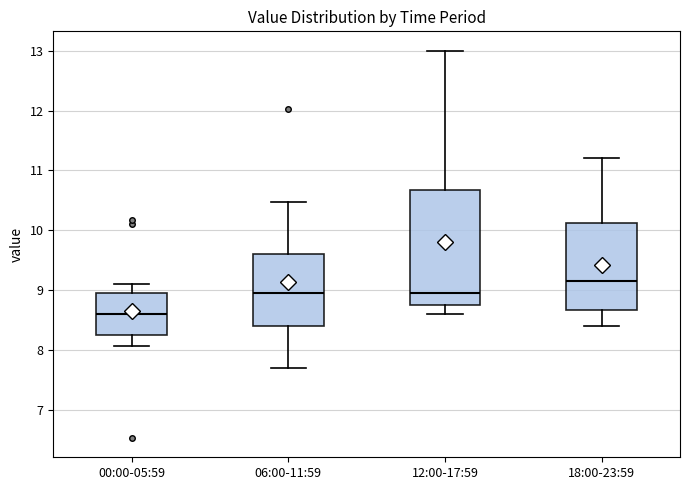

Reading left to right, read every box against the y-axis: the position of its median line, the range the box covers, and the ends of its whiskers. The values are not printed on the chart, so give them approximately, as read against the axis.

00:00-05:59: median 8.6, box 8.3 to 9.0, whiskers 8.1 to 9.1
06:00-11:59: median 9.0, box 8.4 to 9.6, whiskers 7.7 to 10.5
12:00-17:59: median 9.0, box 8.8 to 10.7, whiskers 8.6 to 13.0
18:00-23:59: median 9.2, box 8.7 to 10.1, whiskers 8.4 to 11.2